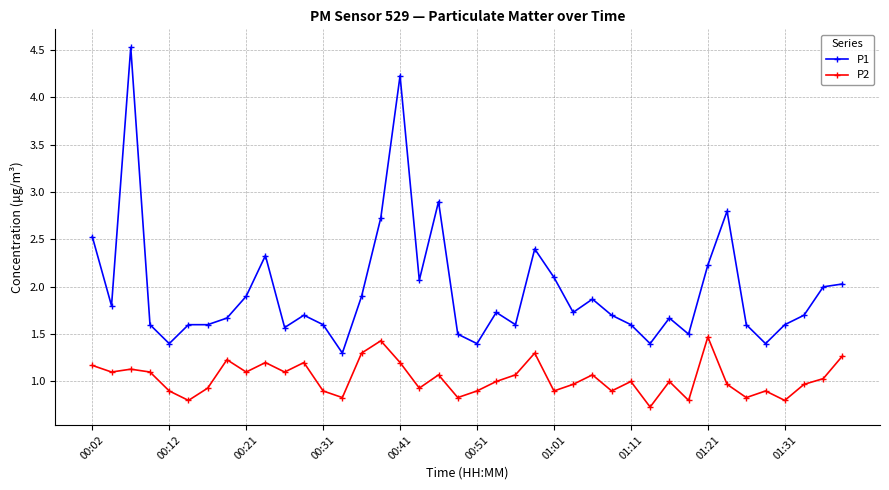

What is the highest value of the P1 series?

4.5